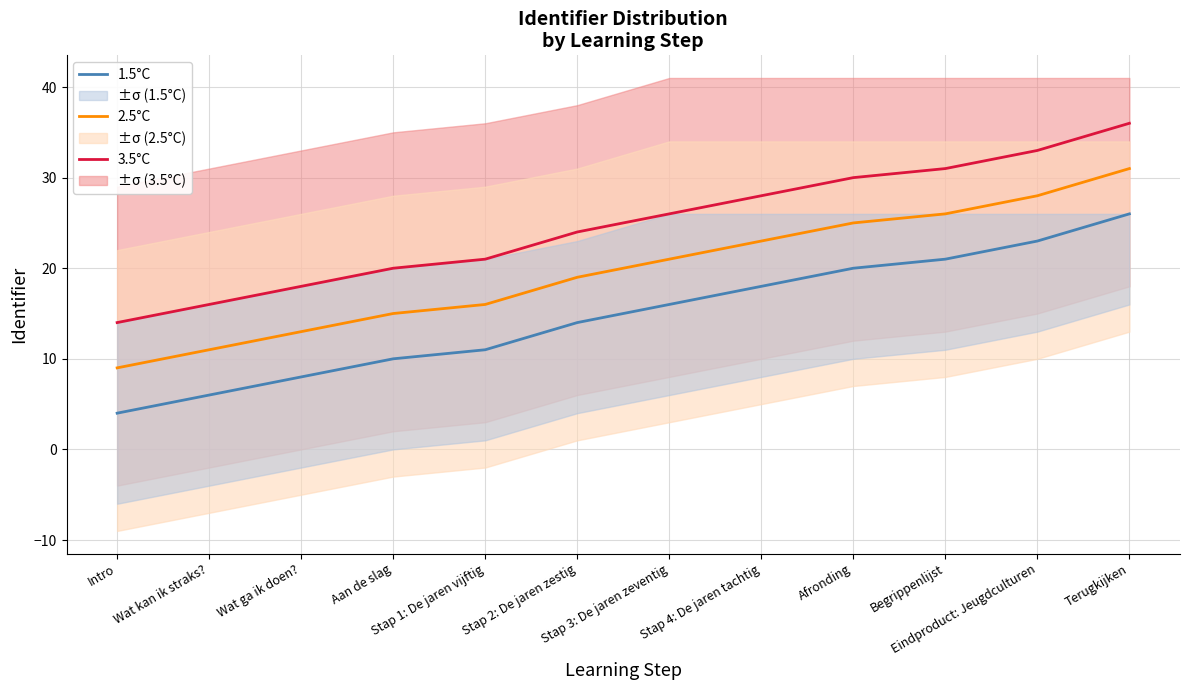

At which category is the sum across all series the highest?

Terugkijken